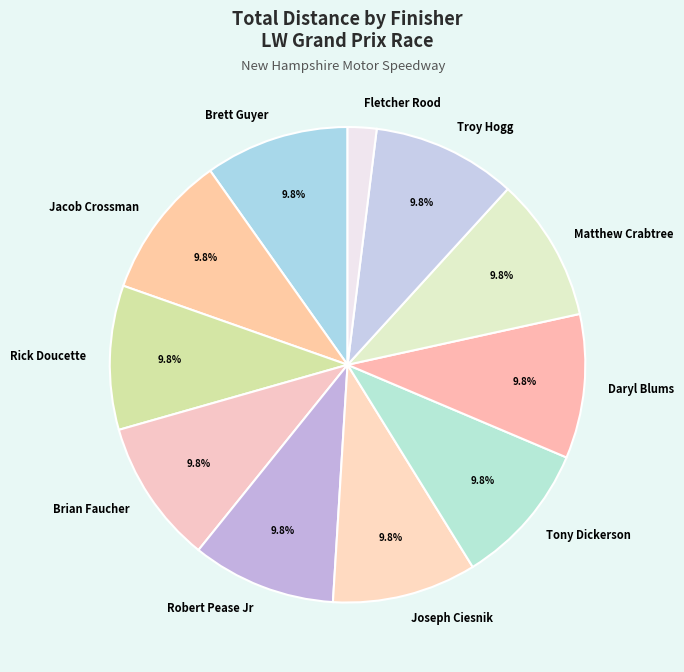

Does Fletcher Rood account for over 50% of the chart?

No